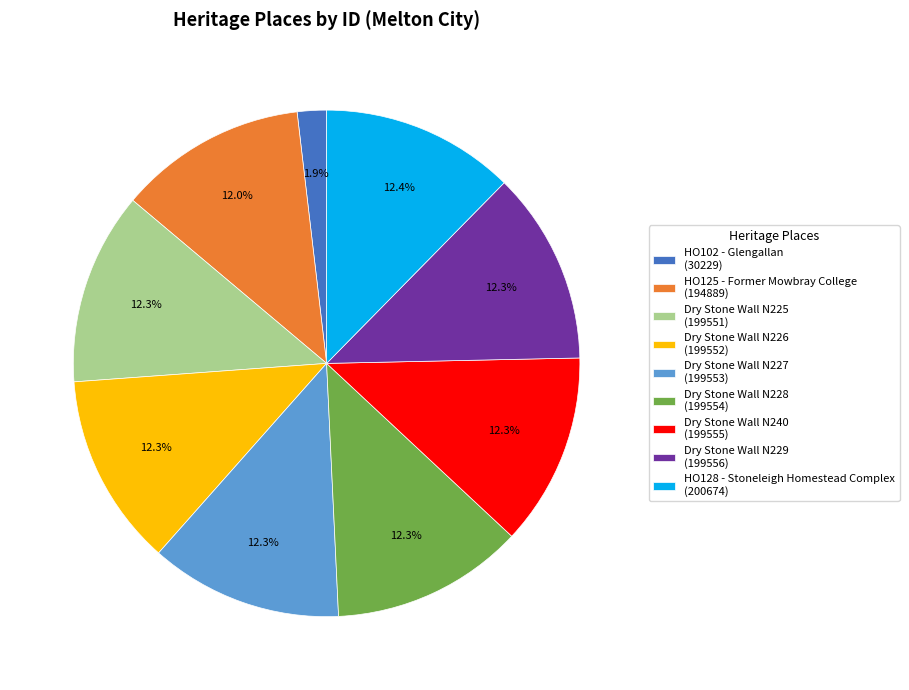

Is there any slice that represents more than half of the pie?

No